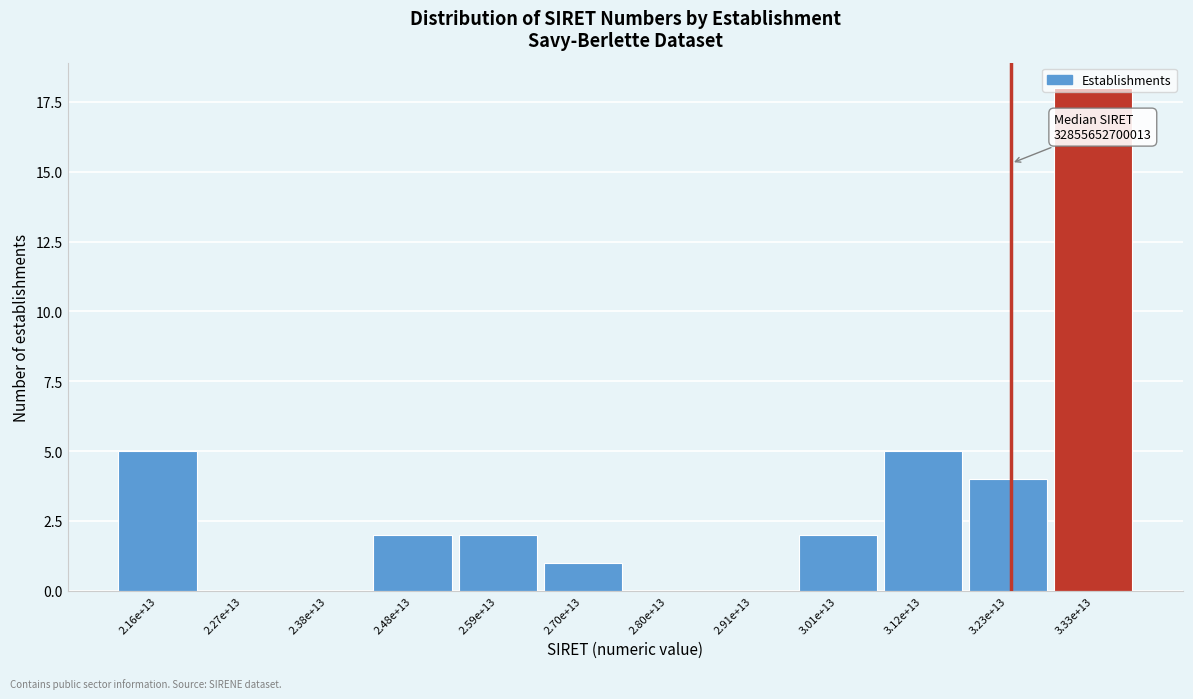

What is the sum of the values at 2.48e+13 and 2.59e+13?

4